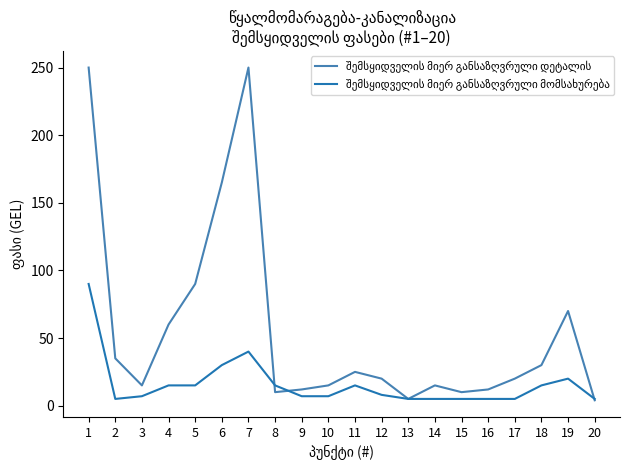

Is it true that შემსყიდველის მიერ განსაზღვრული დეტალის equals 34 at 12?

False